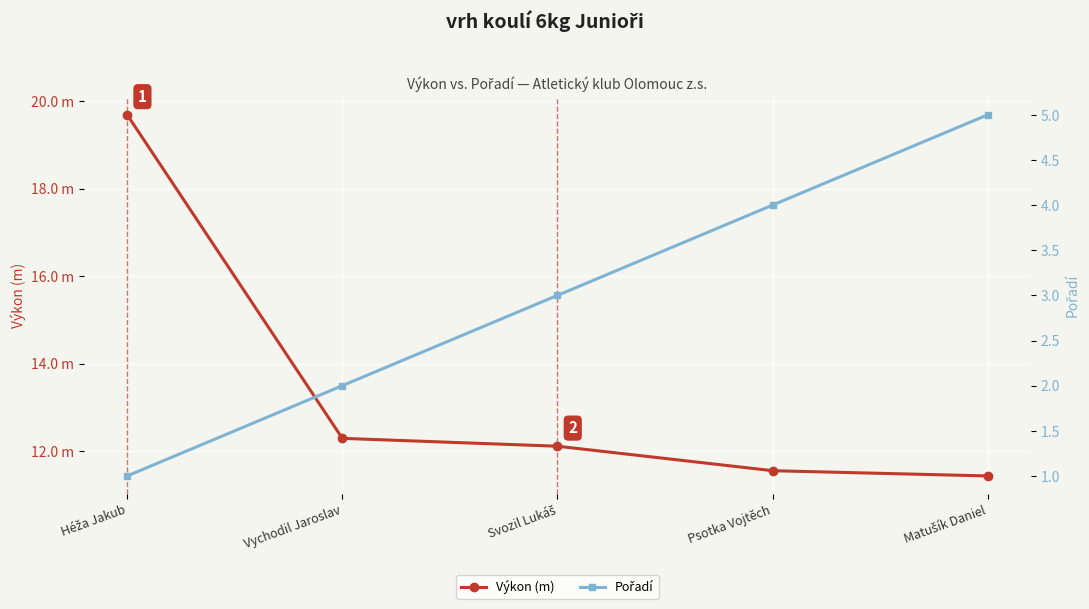

What is the total value across all series at Vychodil Jaroslav?

14.3